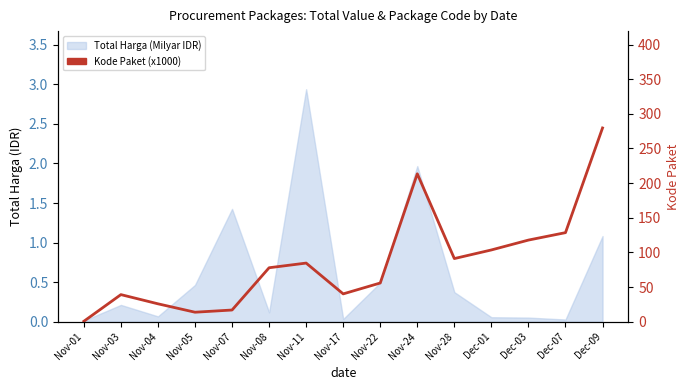

Which category has the highest value across all series?

Dec-09